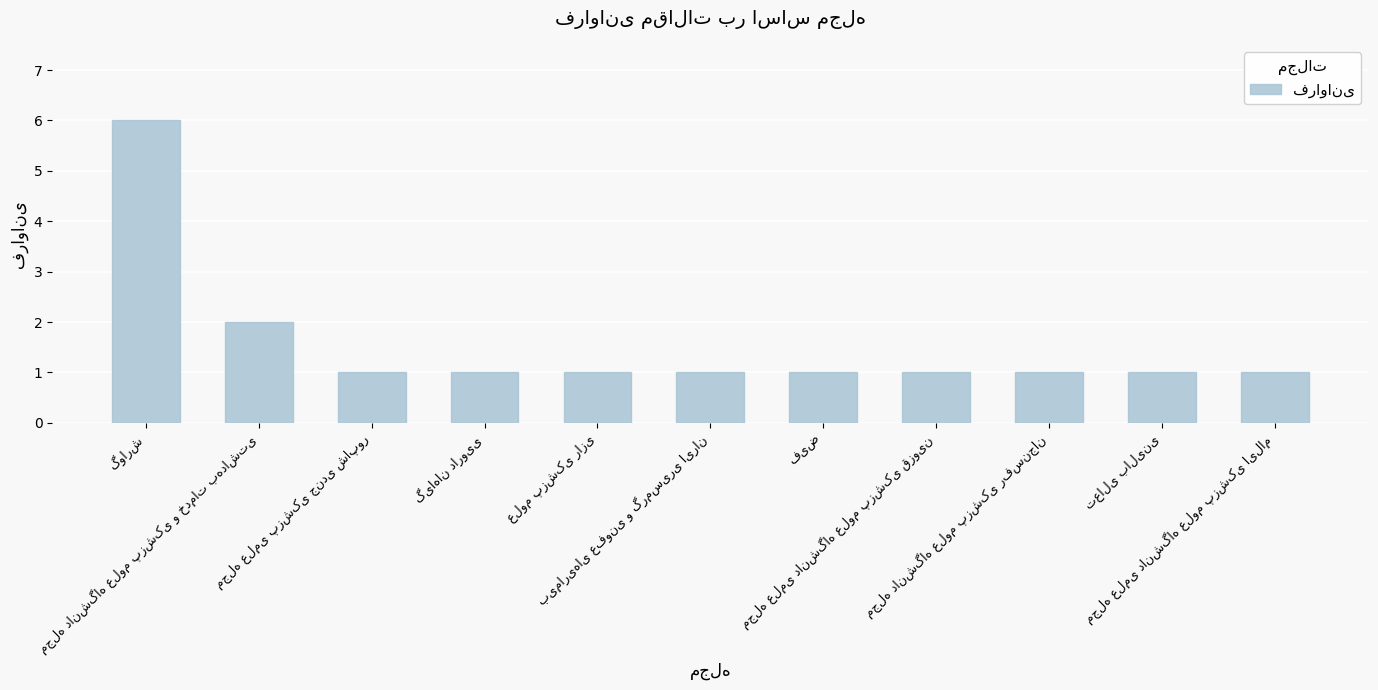

Count the number of data series in this chart.

1